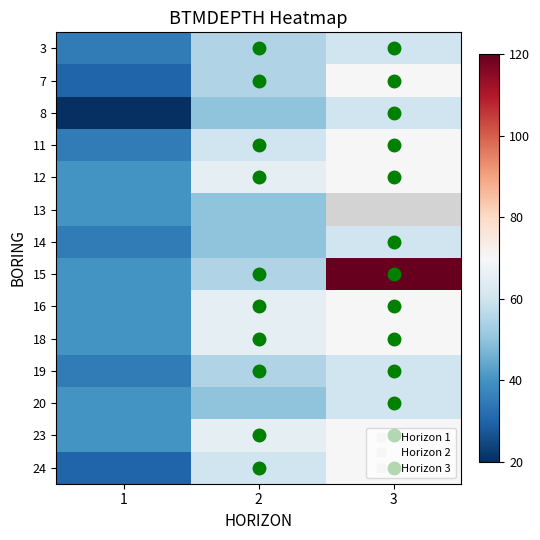

Rank the series at 1 from highest to lowest value.

12, 13, 15, 16, 18, 20, 23, 3, 11, 14, 19, 7, 24, 8